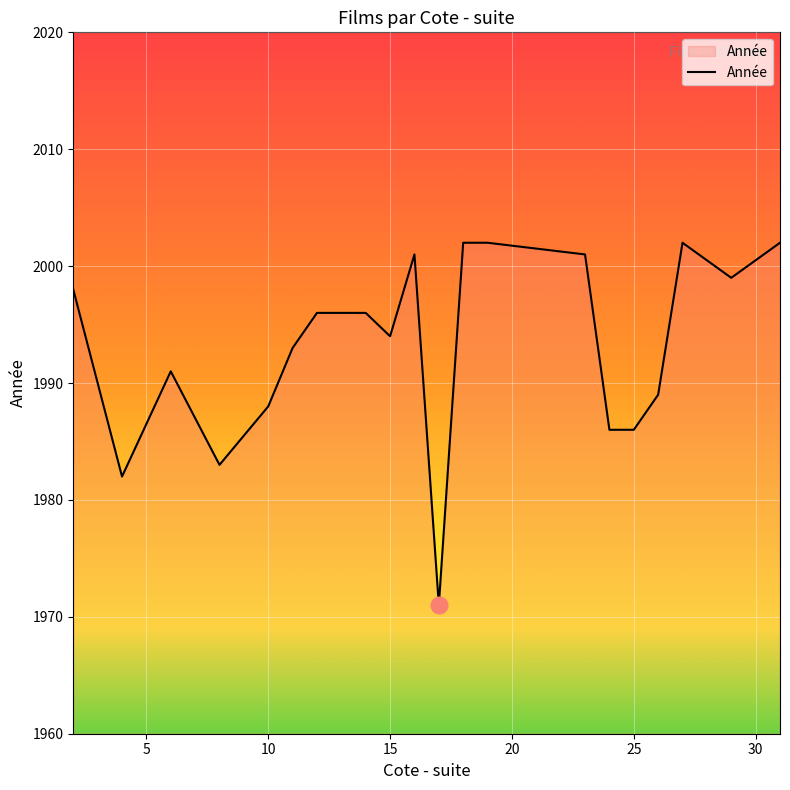

What is the greatest value displayed?

2002